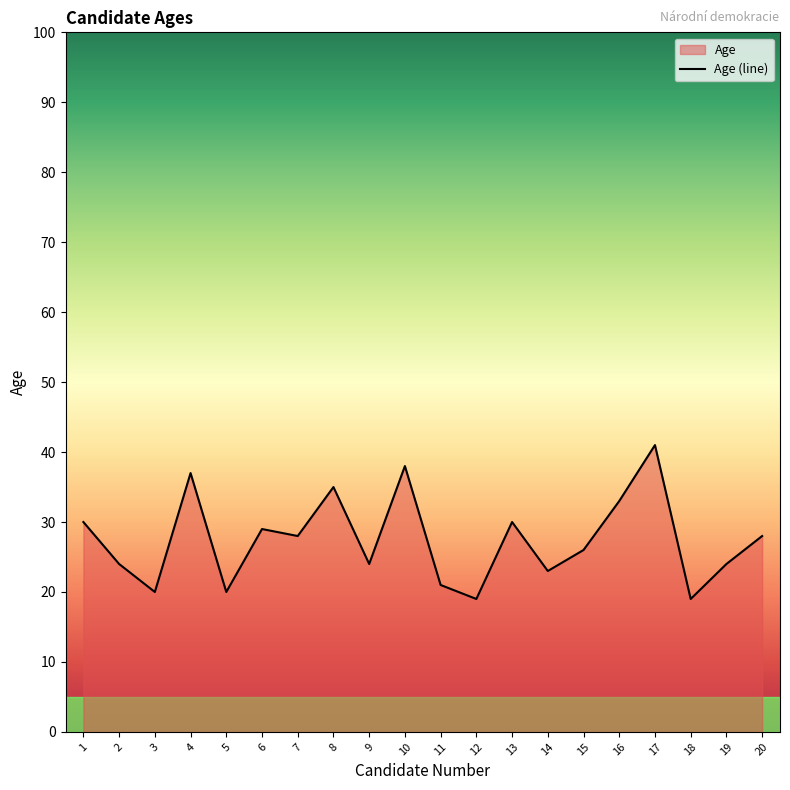

Does the chart display data point markers on the line(s)?

No